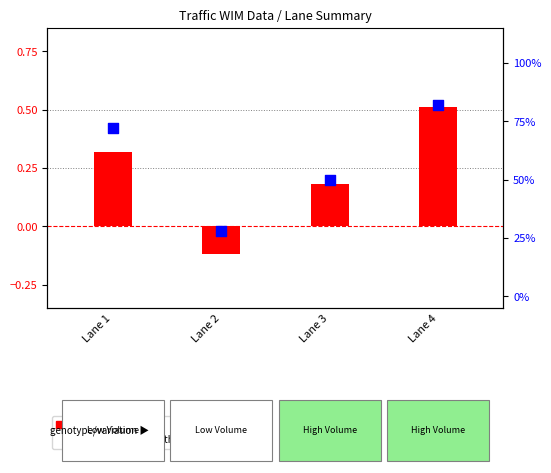

What is the total value across all series at Lane 2?

0.2